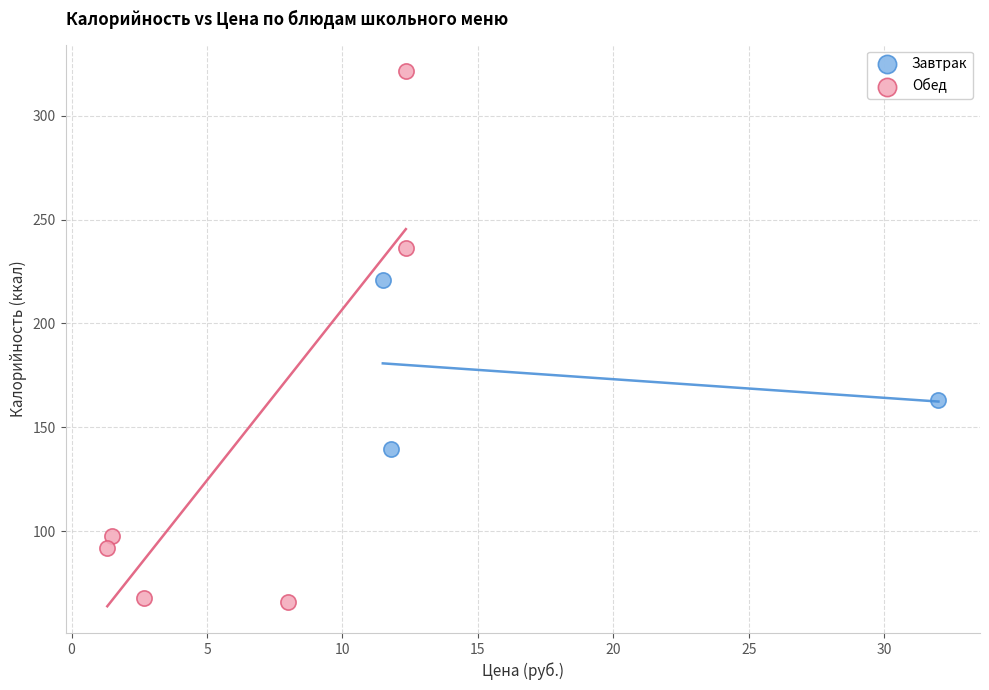

Which series has the widest spread of Y values?

Обед